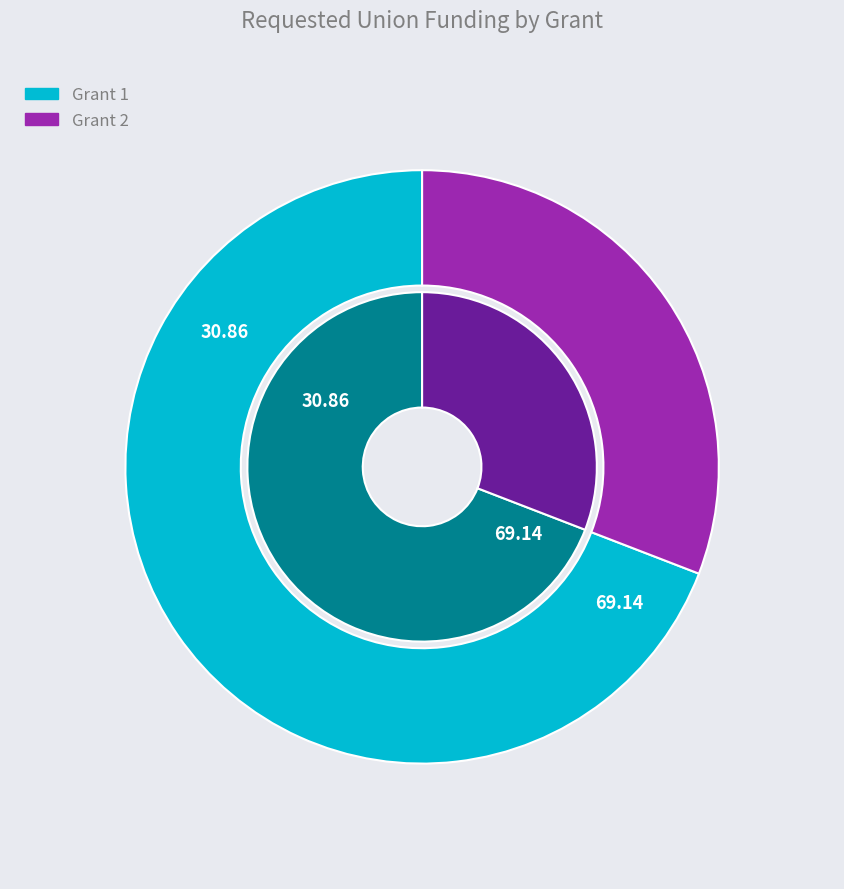

Count the number of slices in the pie.

2